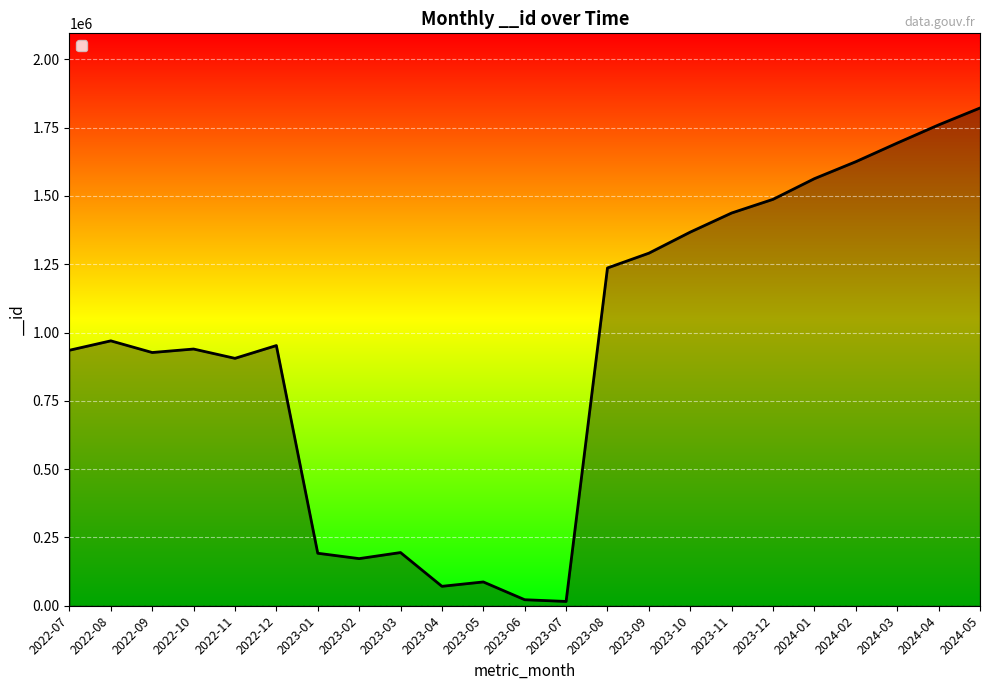

The value at 2023-03 is 308126. True or false?

False